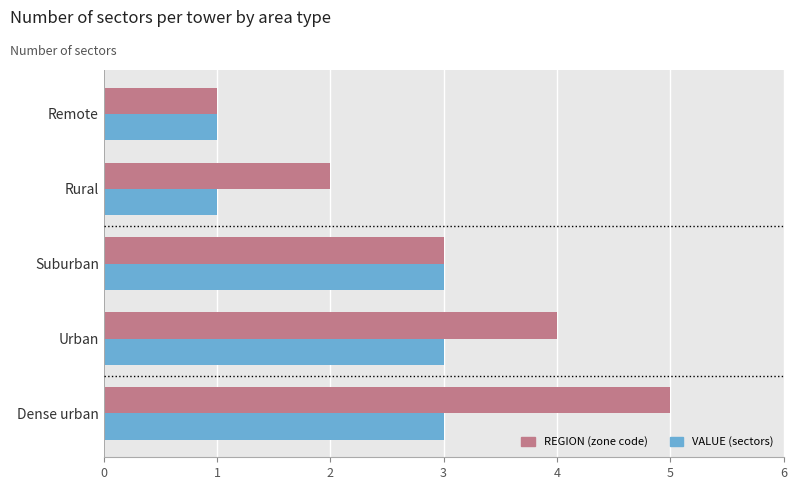

At which category is the sum across all series the highest?

Dense urban